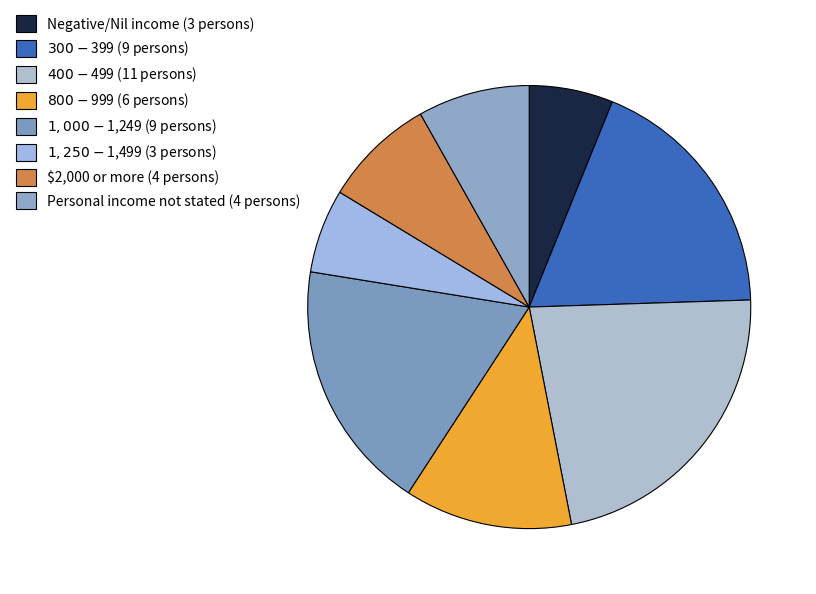

How many slices are in this pie chart?

8